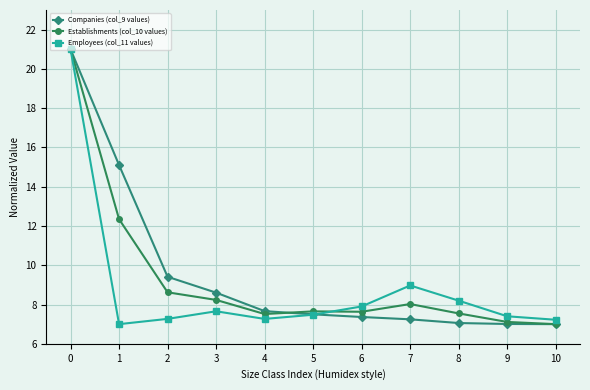

What value does the Establishments (col_10 values) series have at 9?

7.1